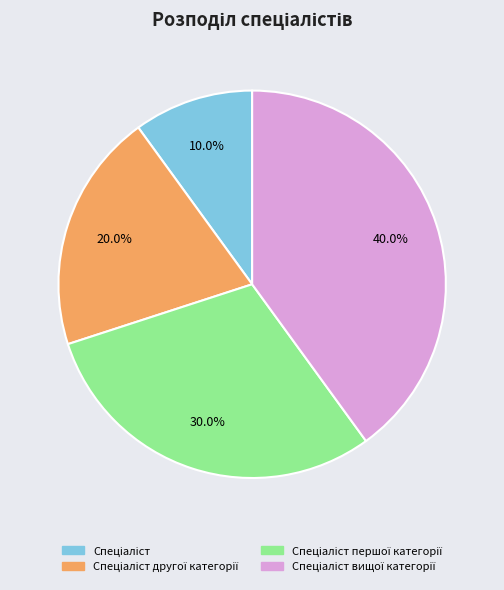

Is there any slice that represents more than half of the pie?

No